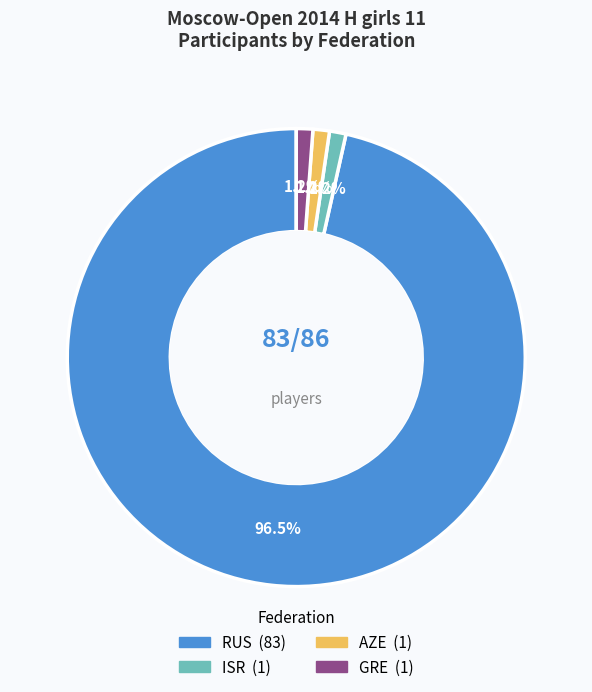

What percentage is the AZE slice, to the nearest percent?

1%